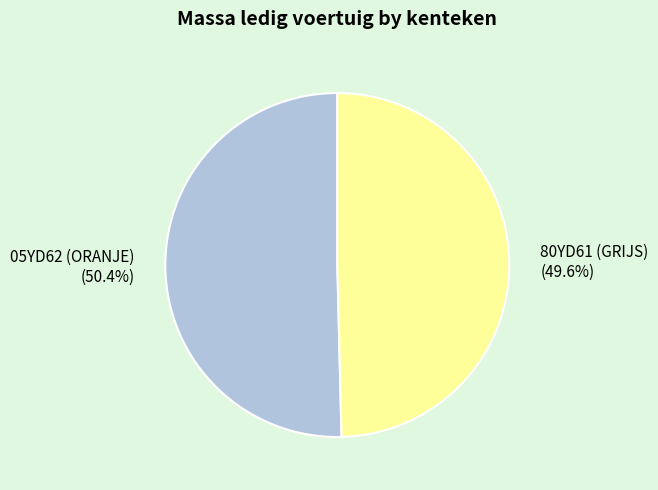

To the nearest percent, what is the combined percentage of 05YD62 (ORANJE) and 80YD61 (GRIJS)?

100%